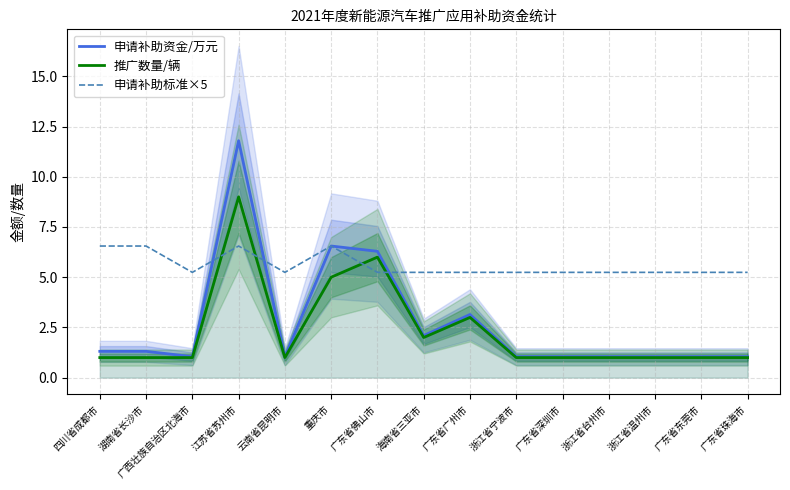

Between 广东省佛山市 and 广东省东莞市, which series saw the biggest shift?

申请补助资金/万元